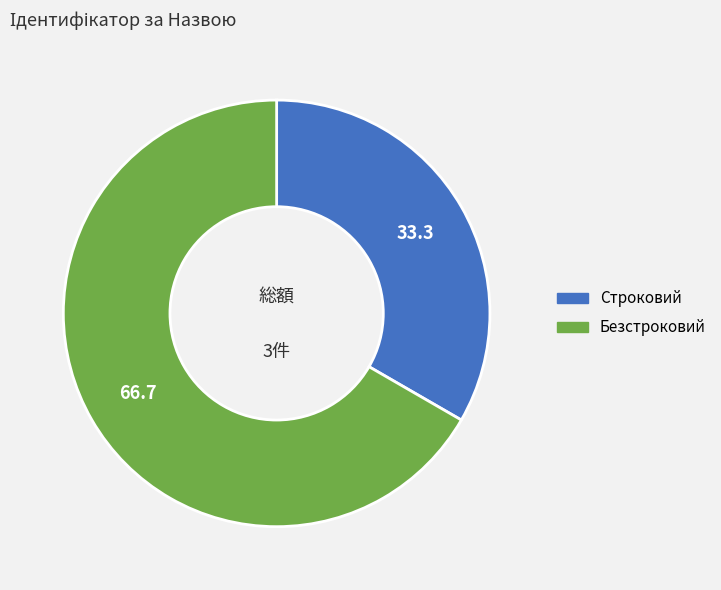

Does Строковий represent more than half of the total?

No